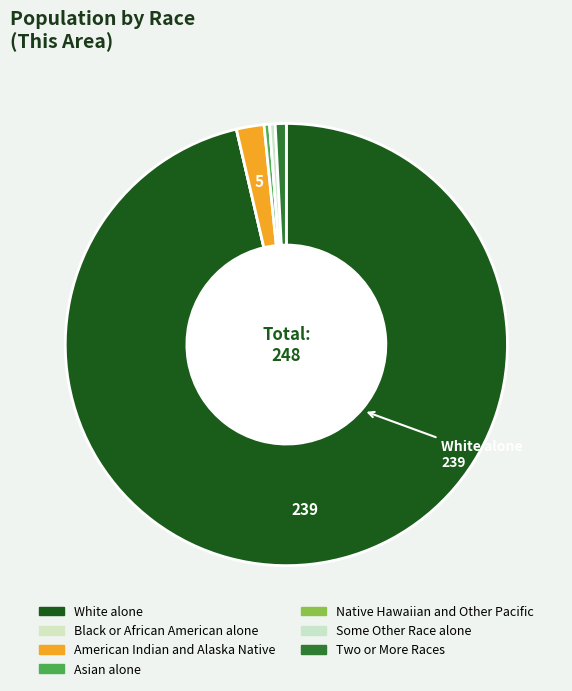

To the nearest percent, what is the difference between the largest and smallest slice percentages?

96%